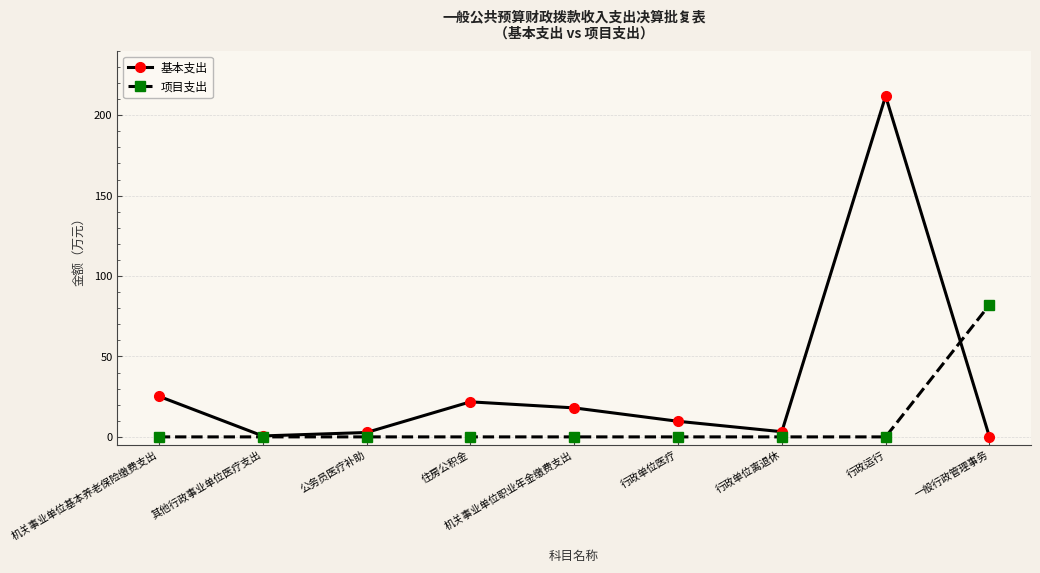

The value of 项目支出 at 机关事业单位职业年金缴费支出 is 0.0. True or false?

True